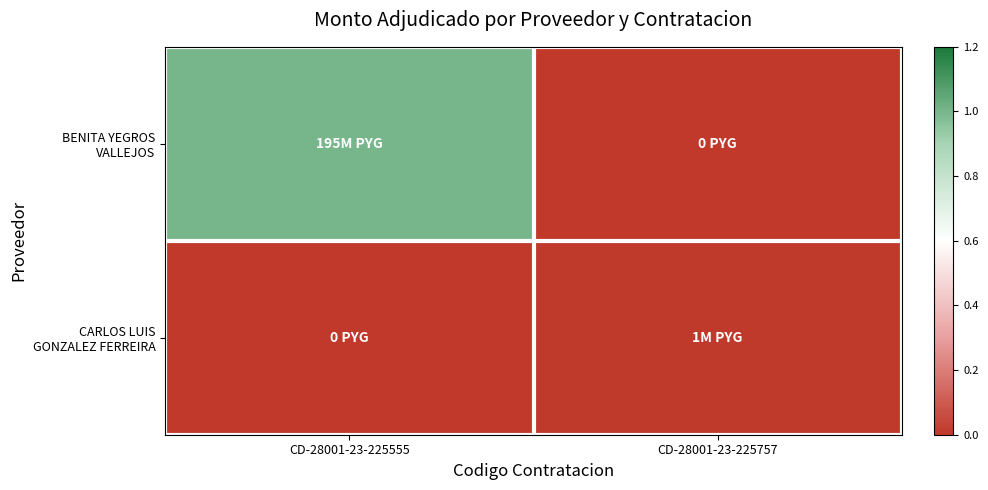

At which category is the sum across all series the highest?

CD-28001-23-225555